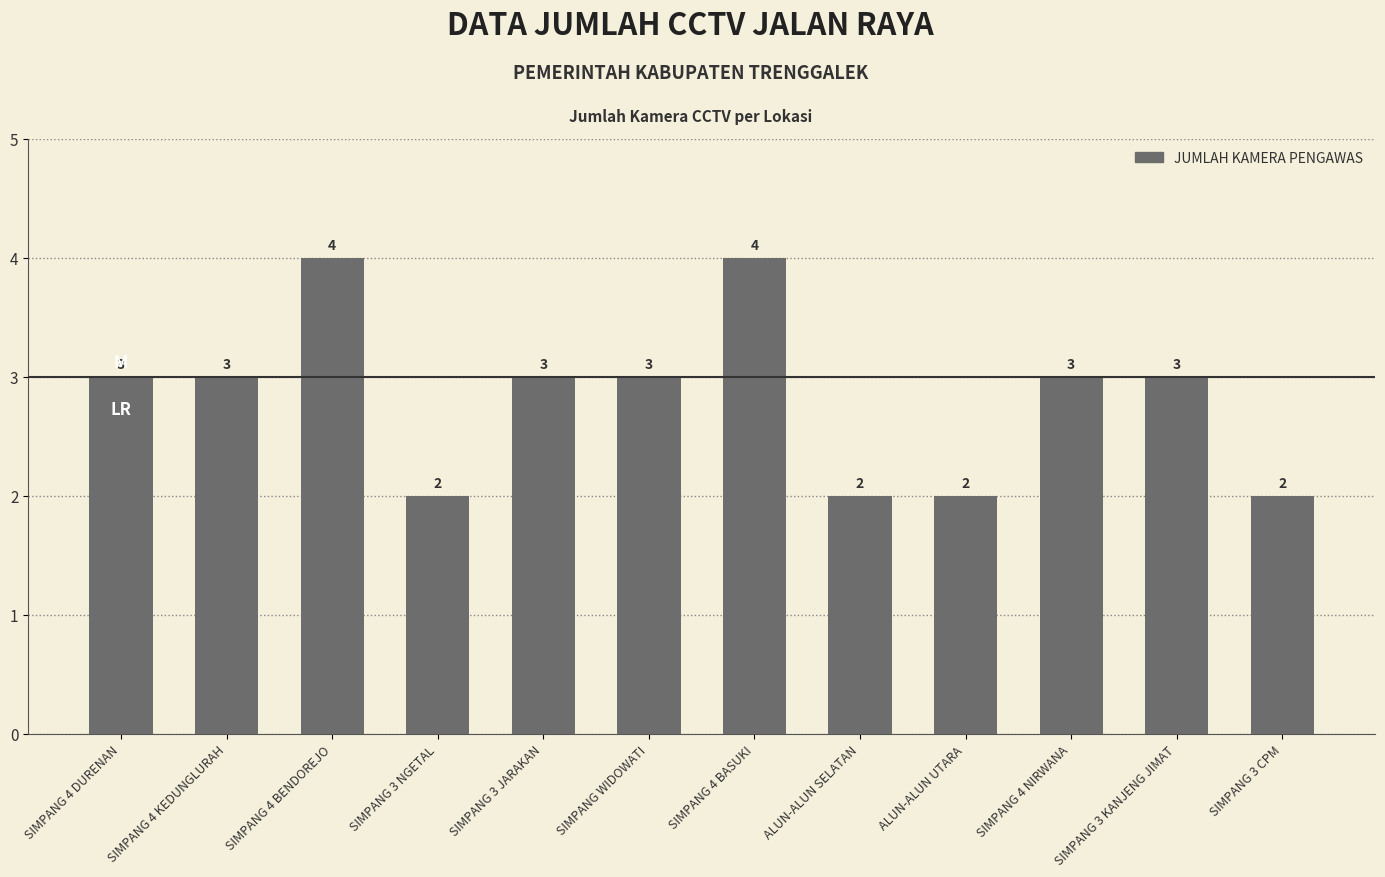

What is the label of the 11th bar from the right?

SIMPANG 4 KEDUNGLURAH